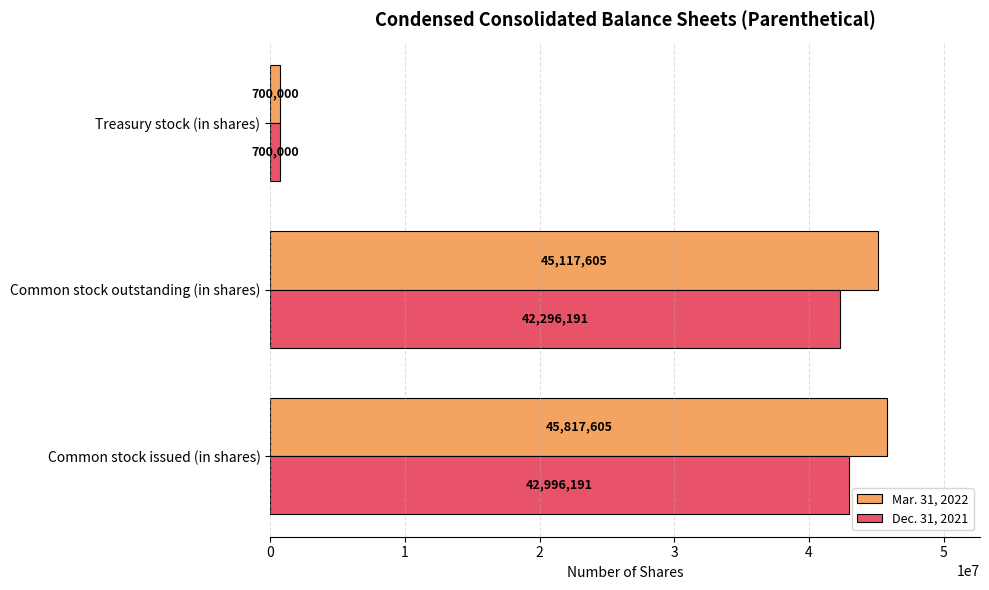

What is the difference between the maximum and minimum values in the Mar. 31, 2022 series?

45117605